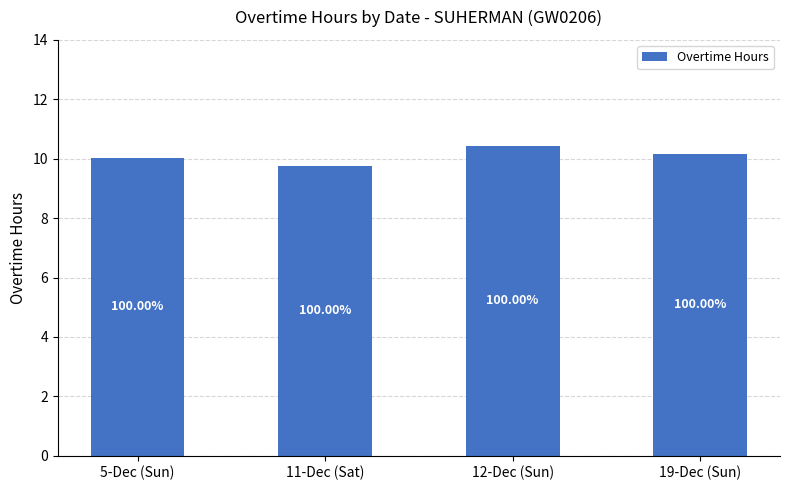

The chart shows a value of 10.0 at 5-Dec (Sun). True or false?

True